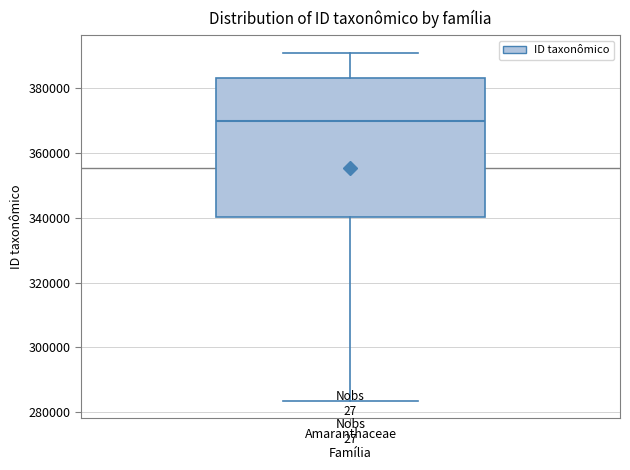

Read this box plot against the y-axis: the position of the median line, the range covered by the box, and the ends of both whiskers. The values are not printed on the chart, so give them approximately, as read against the axis.

median 370000, box 340000 to 384000, whiskers 284000 to 390000